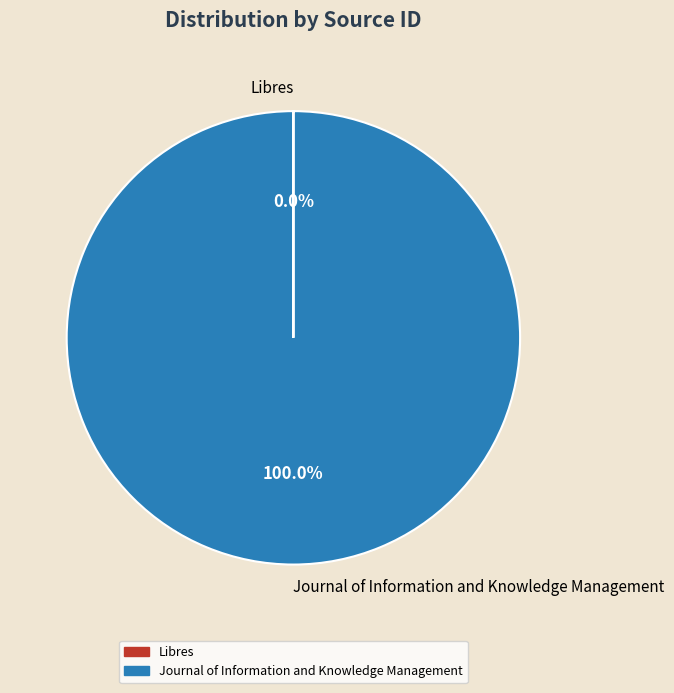

Which slice represents more than half of the pie?

Journal of Information and Knowledge Management